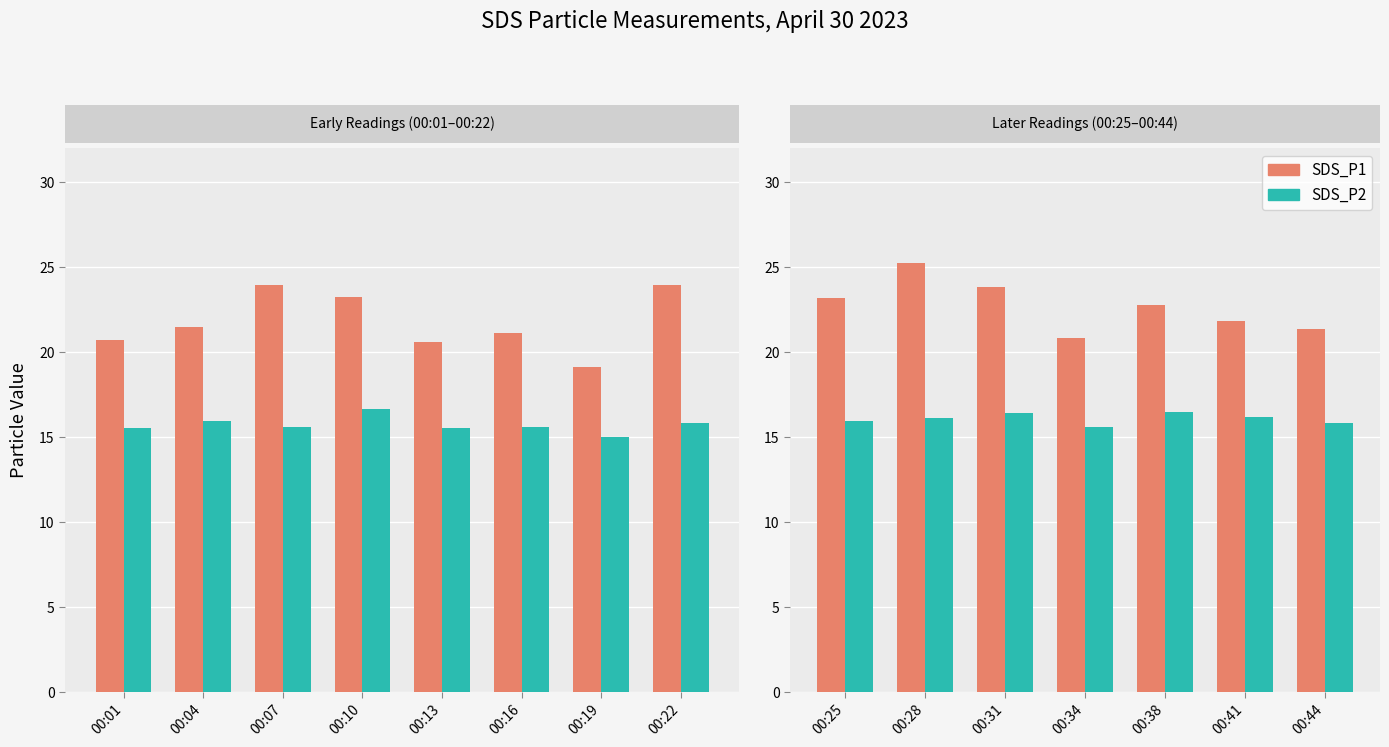

Does the chart contain any negative values?

No